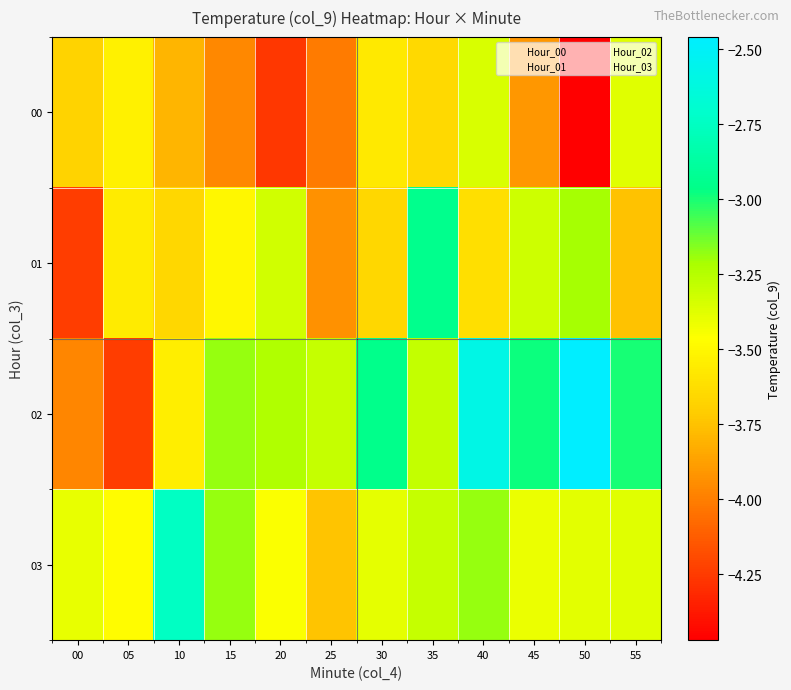

Between 35 and 55, which series saw the biggest shift?

01